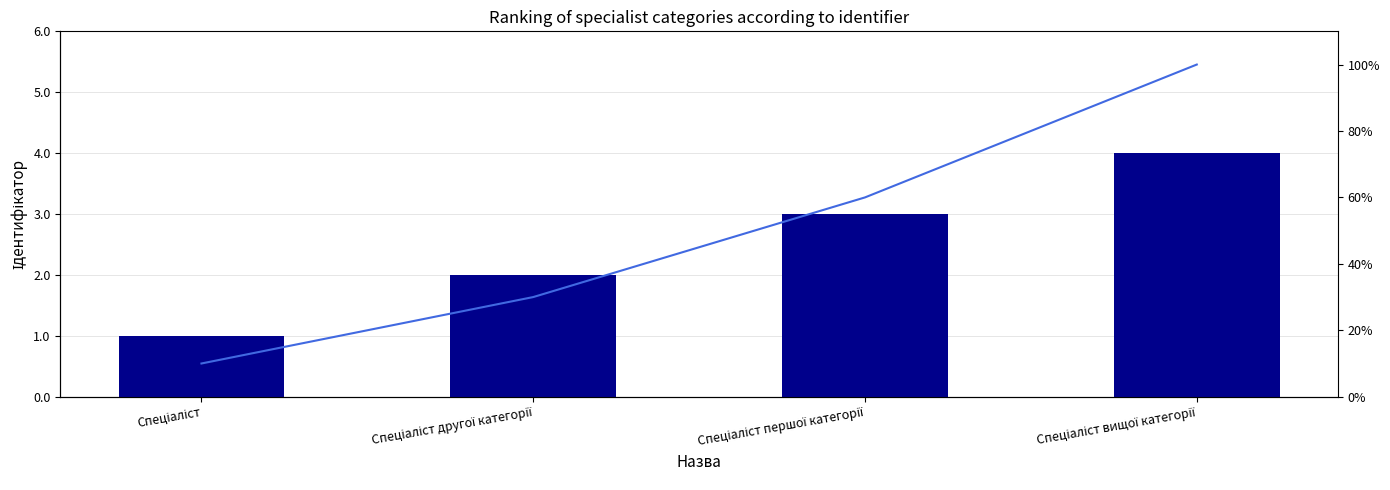

What is the smallest value displayed?

0.1